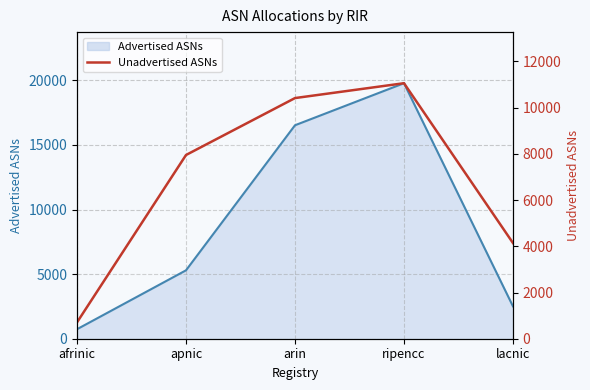

What is the sum of all Advertised ASNs line values?

44852